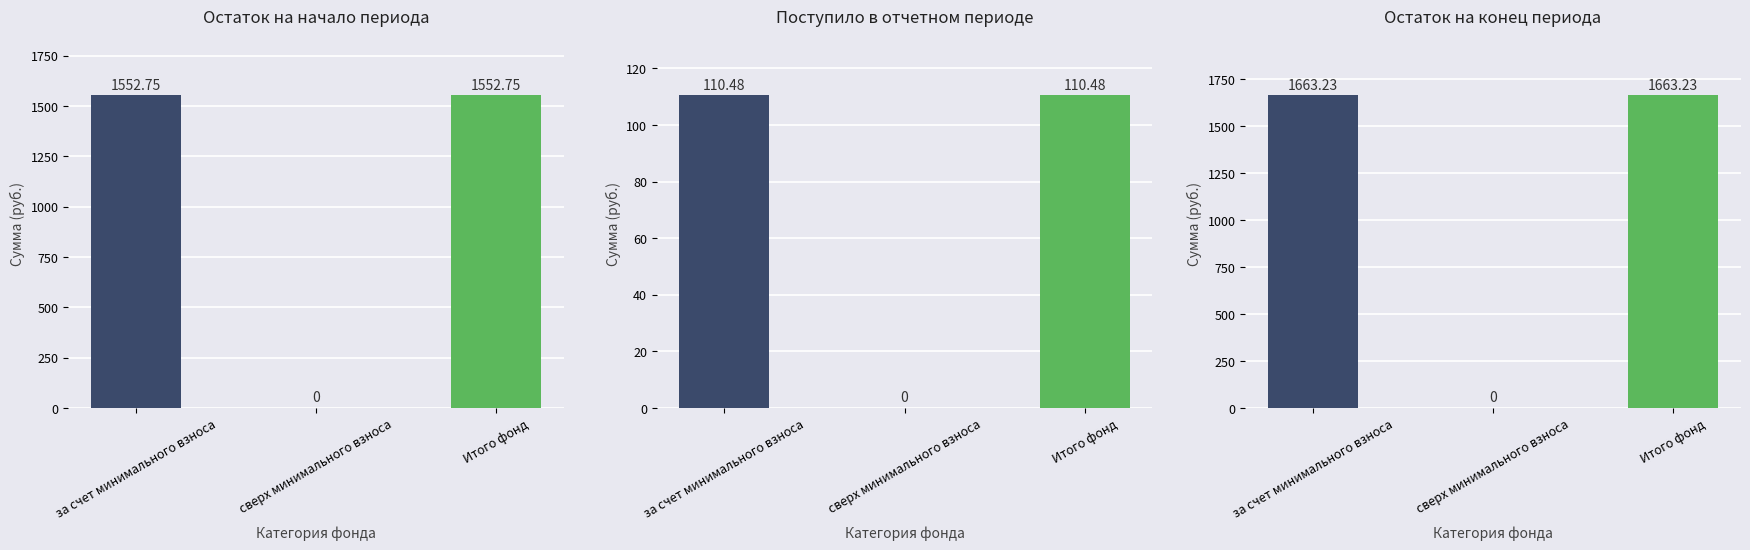

Reading right to left, transcribe all the data shown in this chart.

Остаток на начало: 1552.8	0.0	1552.8
Поступило всего: 110.5	0.0	110.5
Остаток на конец: 1663.2	0.0	1663.2